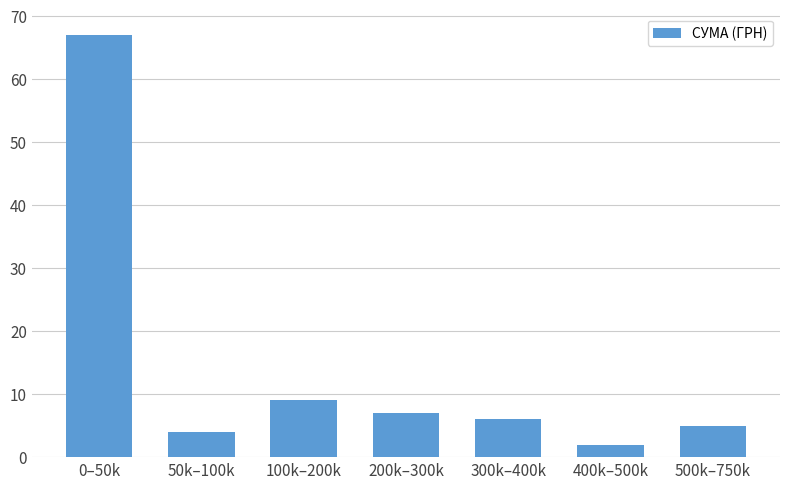

Reading right to left, what are all the values shown in this chart?

500k–750k=5	400k–500k=2	300k–400k=6	200k–300k=7	100k–200k=9	50k–100k=4	0–50k=67